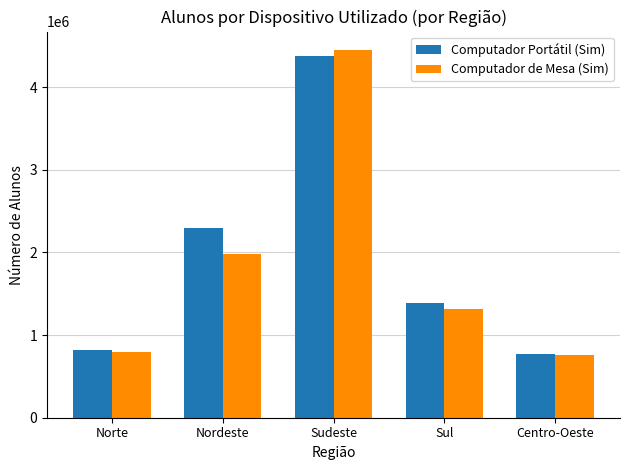

List the labels in order of Computador Portátil (Sim) value, smallest first.

Centro-Oeste, Norte, Sul, Nordeste, Sudeste